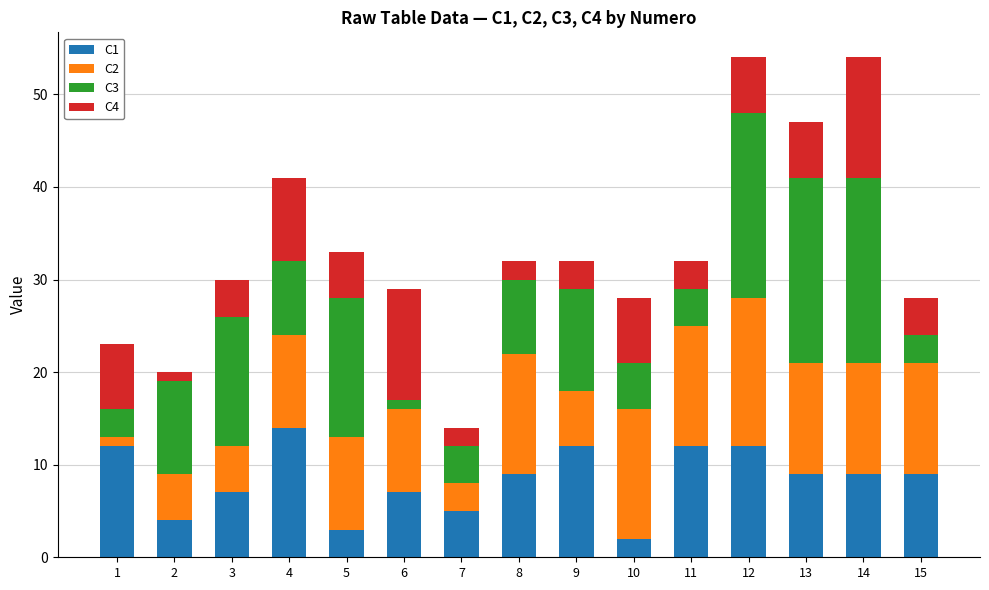

The value of C1 at 13 is 3. True or false?

False